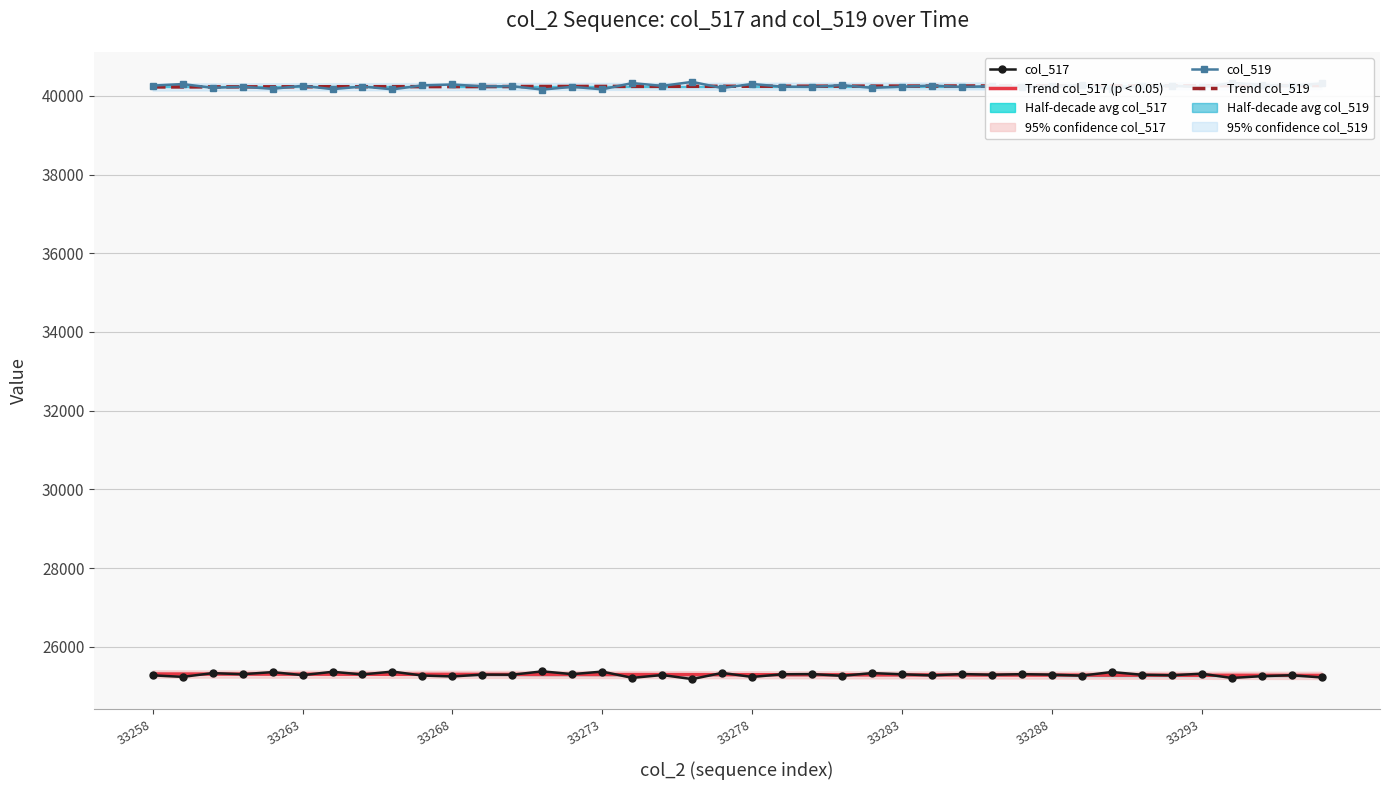

Is this an area chart (filled region under the line)?

No